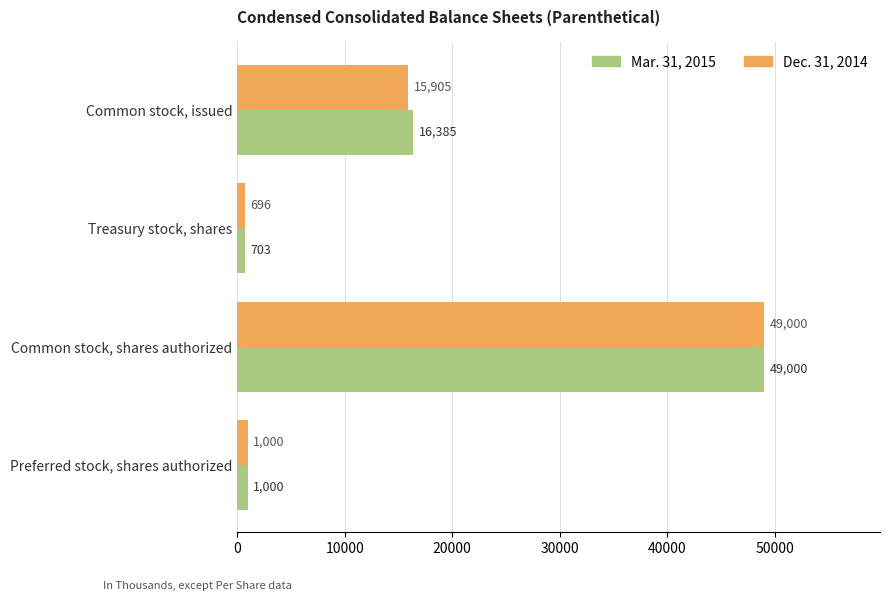

Rank the categories by Mar. 31, 2015 value from highest to lowest.

Common stock, shares authorized, Common stock, issued, Preferred stock, shares authorized, Treasury stock, shares